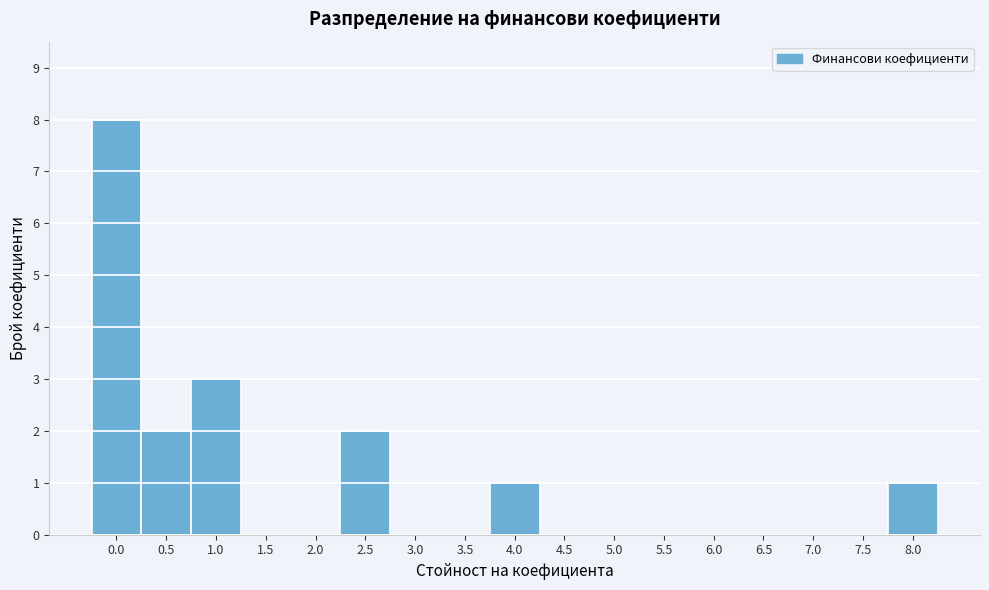

Reading left to right, what are all the values shown in this chart?

0.0=8	0.5=2	1.0=3	1.5=0	2.0=0	2.5=2	3.0=0	3.5=0	4.0=1	4.5=0	5.0=0	5.5=0	6.0=0	6.5=0	7.0=0	7.5=0	8.0=1